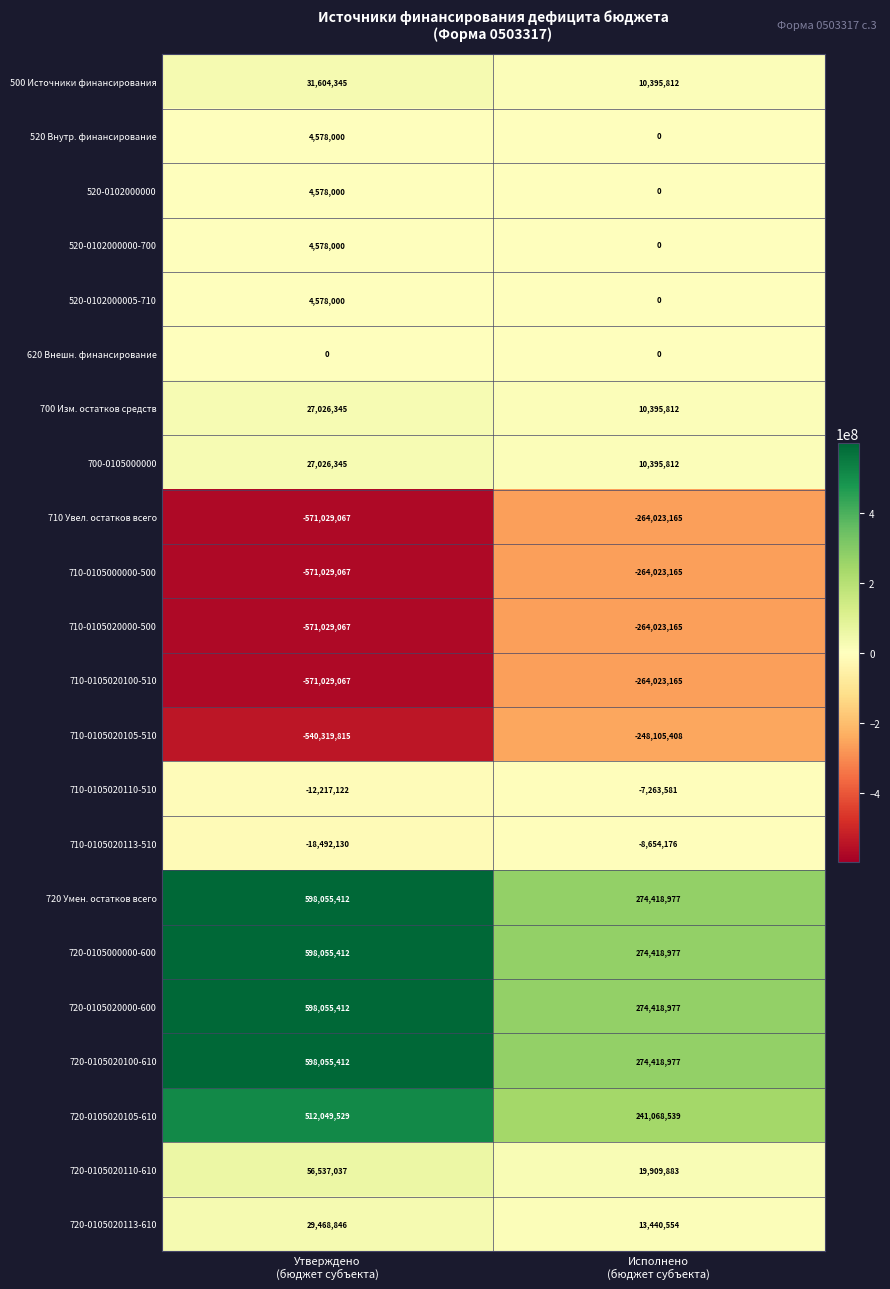

What is the difference between the maximum and minimum values in the 720-0105020000-600 series?

323636435